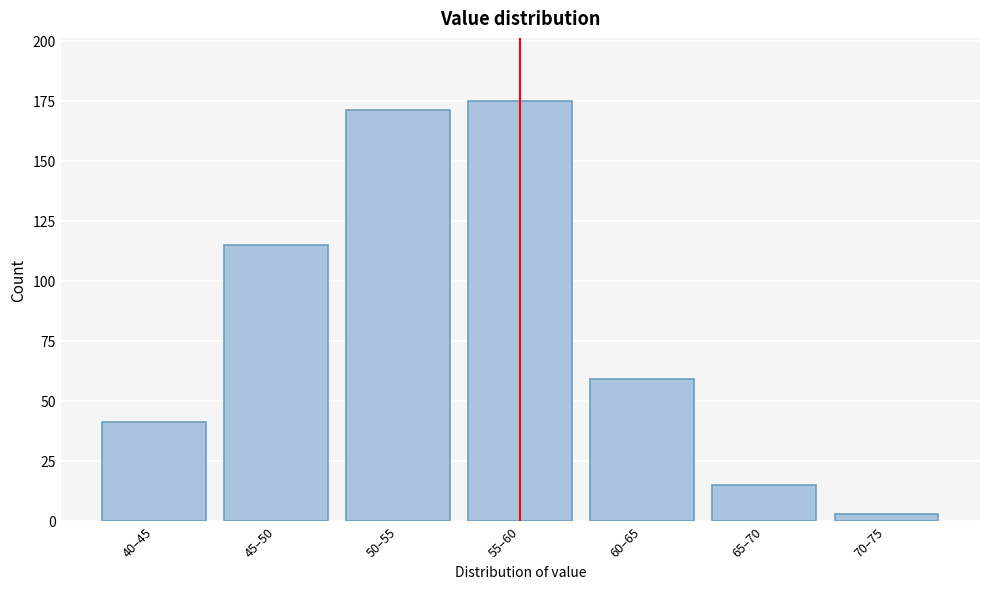

Reading right to left, extract all data points from this chart.

70–75=3	65–70=15	60–65=59	55–60=175	50–55=171	45–50=115	40–45=41